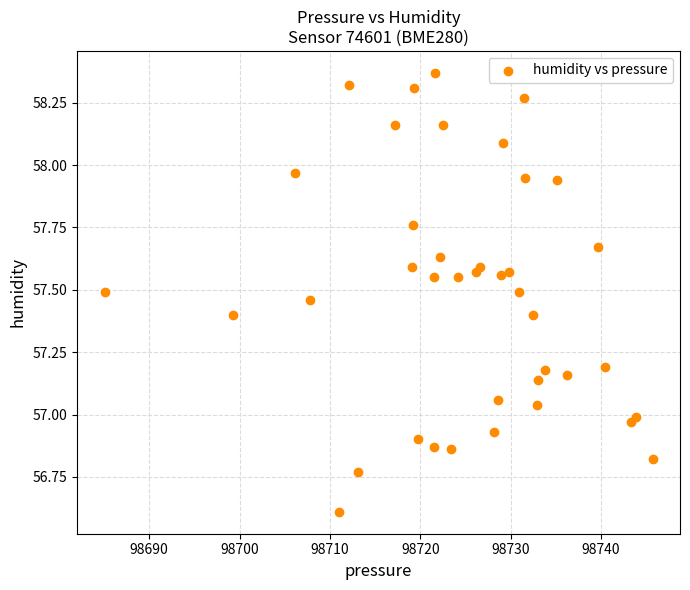

What is the range of X values (max minus min)?

60.7